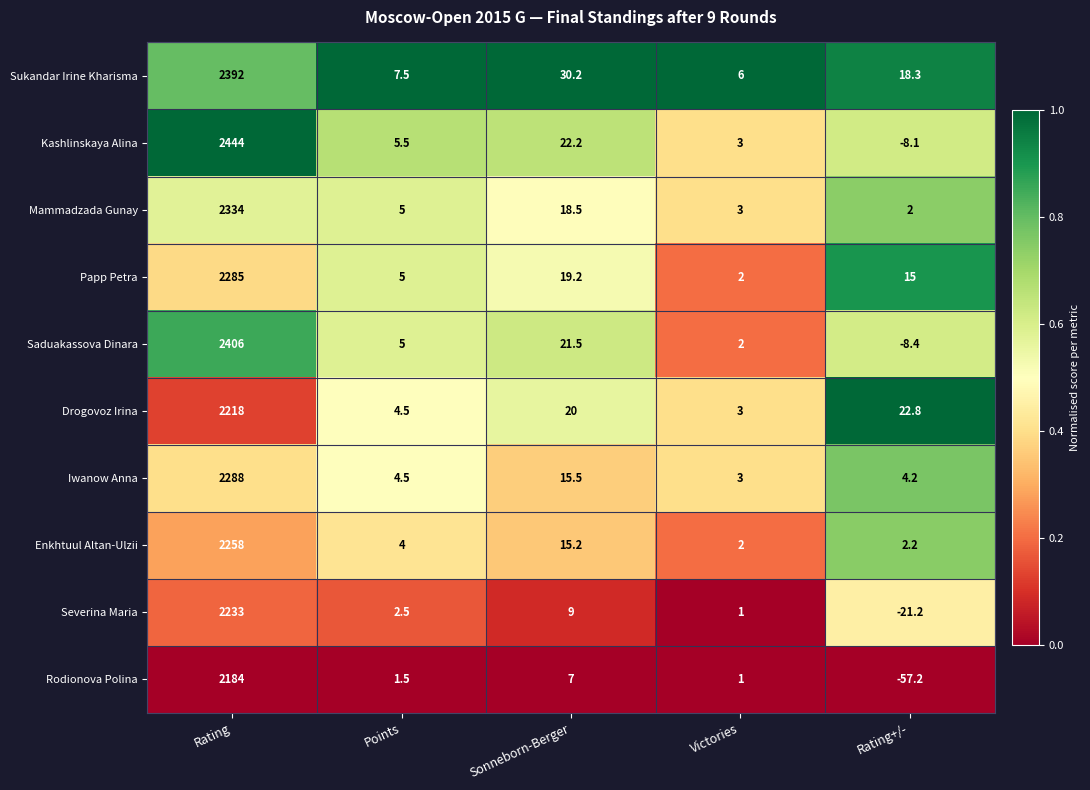

Rank the series at Rating+/- from highest to lowest value.

Drogovoz Irina, Sukandar Irine Kharisma, Papp Petra, Iwanow Anna, Enkhtuul Altan-Ulzii, Mammadzada Gunay, Kashlinskaya Alina, Saduakassova Dinara, Severina Maria, Rodionova Polina